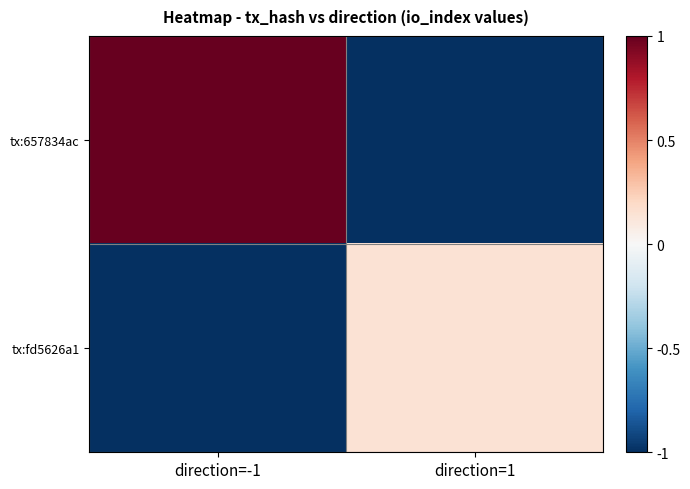

Which series changed the most between direction=-1 and direction=1?

tx:657834ac